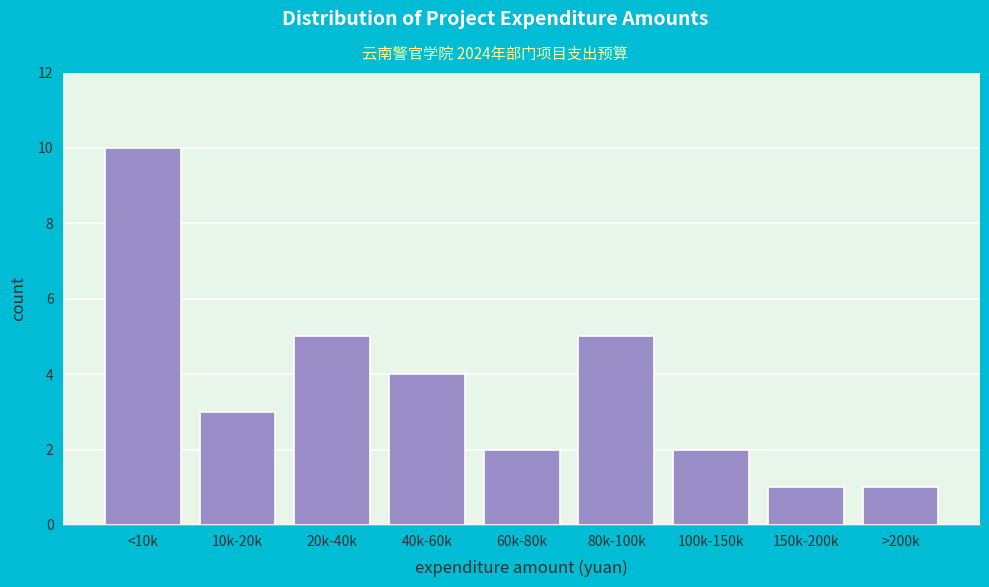

Reading right to left, extract all data points from this chart.

1	1	2	5	2	4	5	3	10